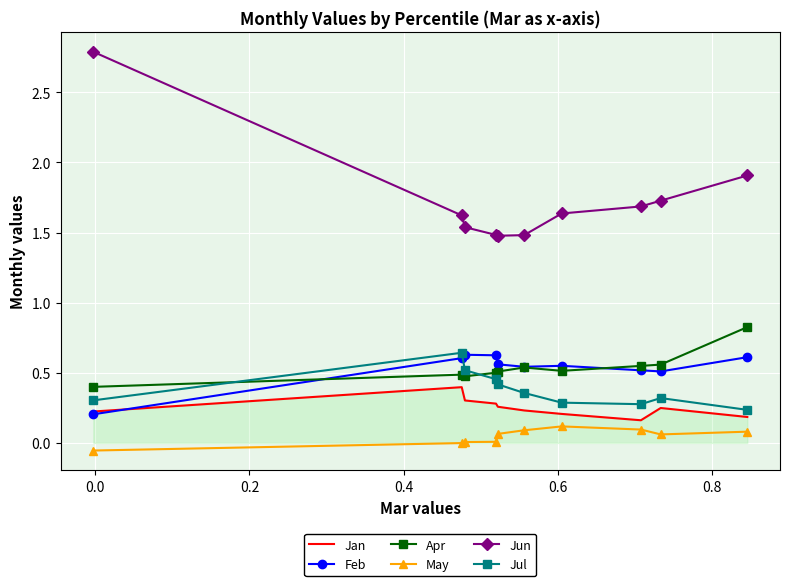

At how many categories does at least one series exceed 2?

1